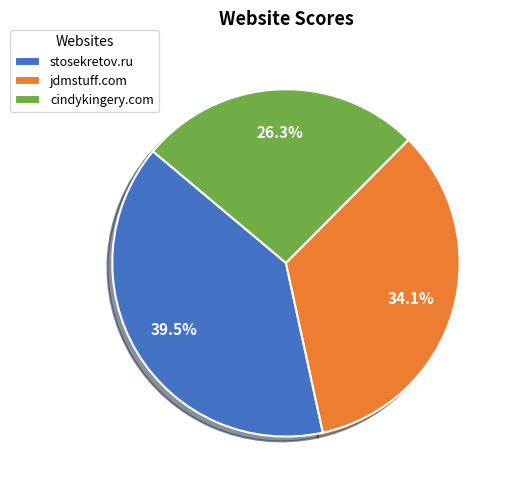

Count the number of slices in the pie.

3